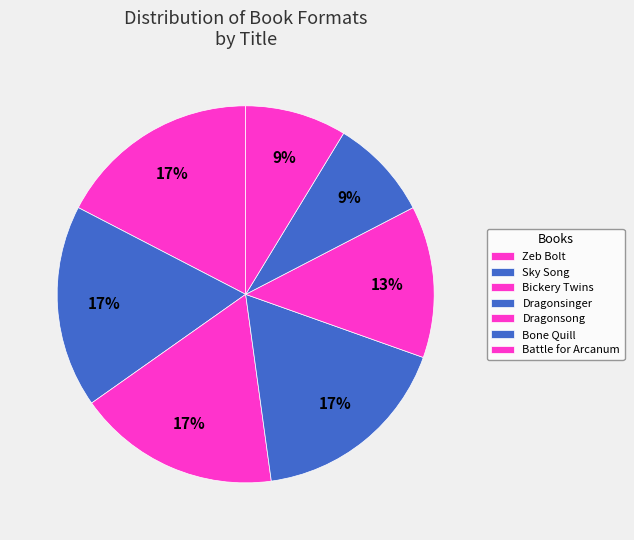

Count the number of slices in the pie.

7